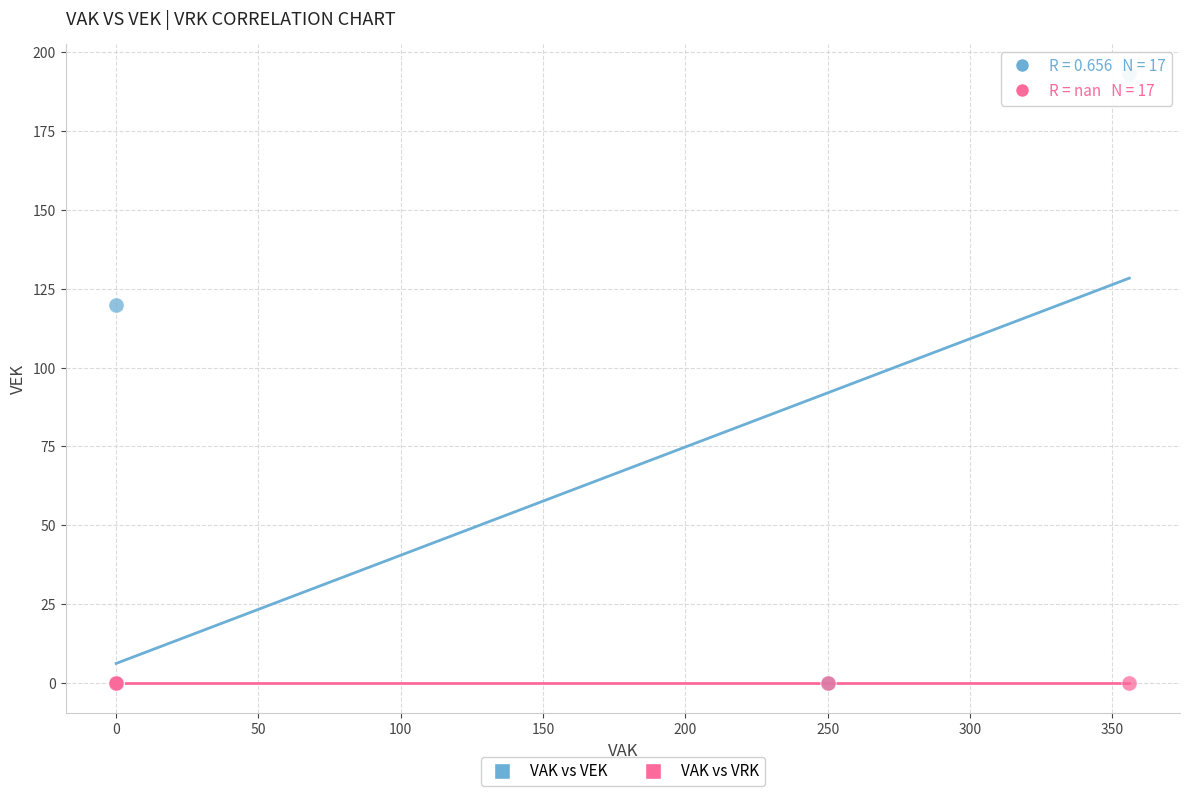

In the VAK vs VEK series, what Y value is closest to 96?

120